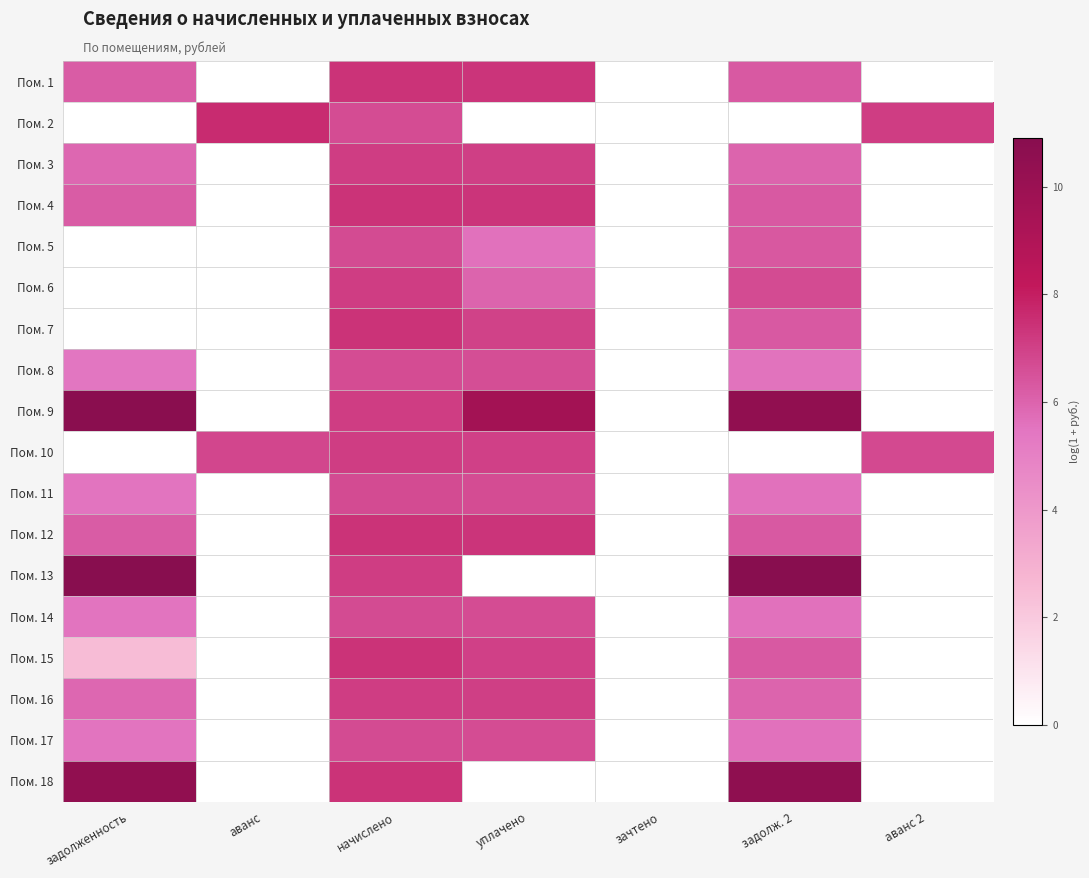

At which category is the sum across all series the highest?

начислено